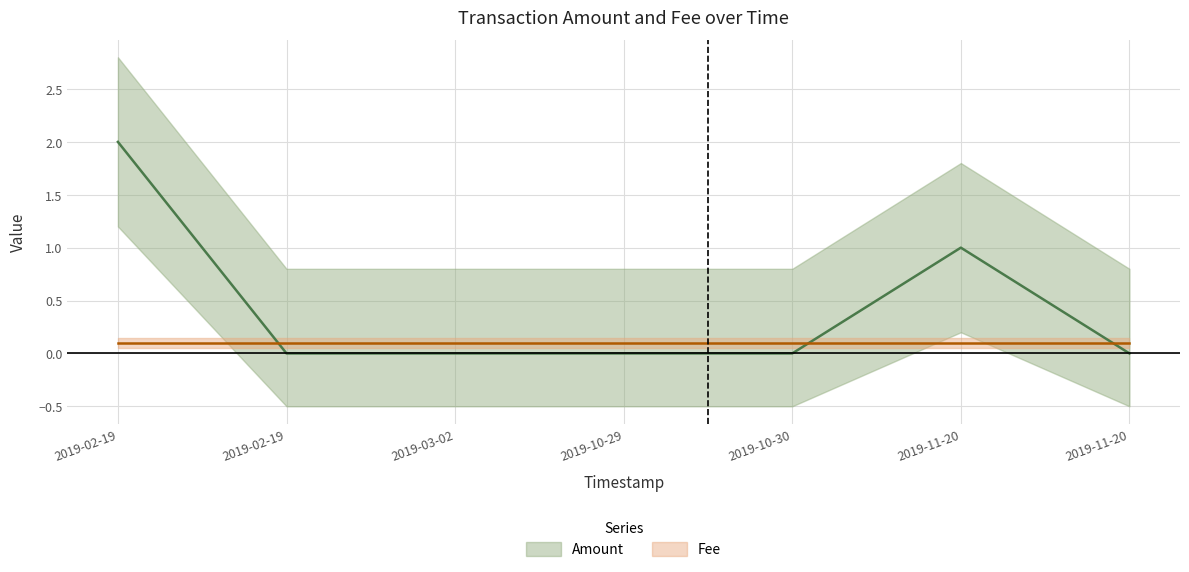

Between 2019-10-29 and 2019-03-02, which is larger?

2019-10-29